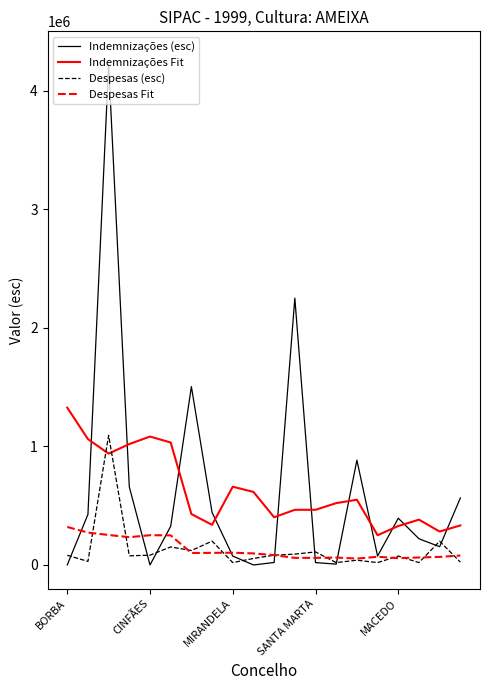

What is the highest value of the Despesas (esc) series?

1093110.0